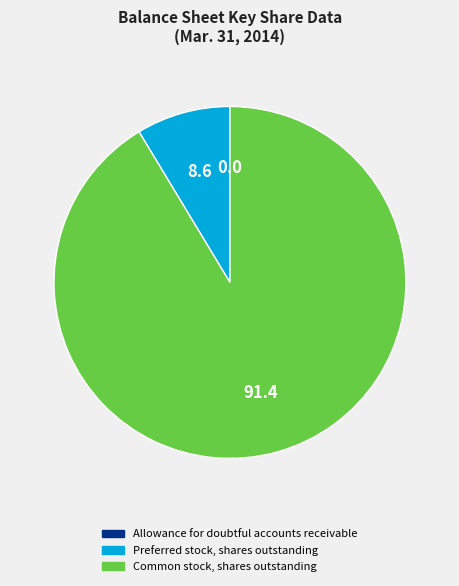

True or false: Common stock, shares outstanding accounts for 84% of the total.

False